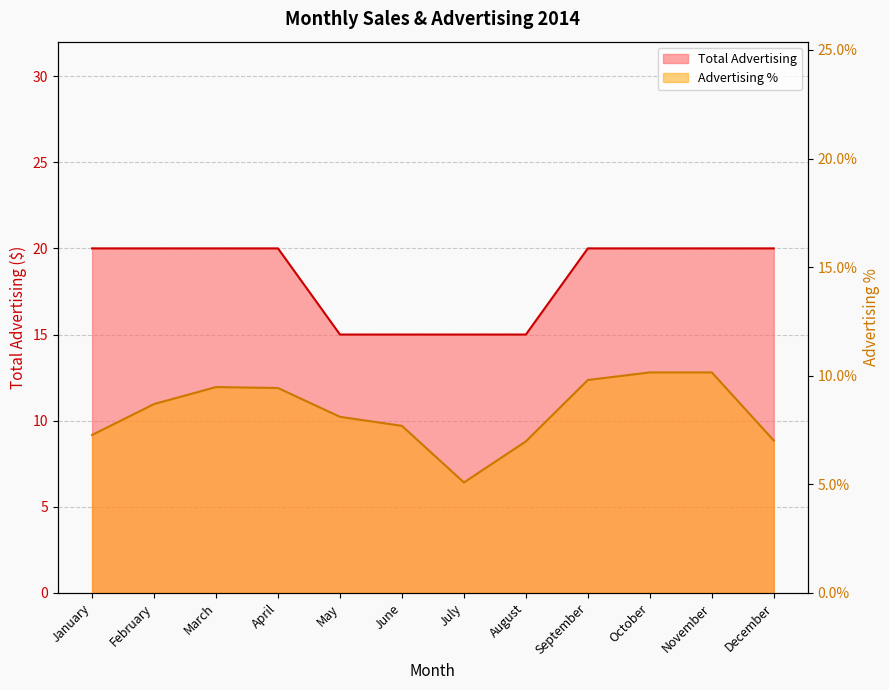

What is the difference between the second highest and minimum values in the Advertising % series?

0.1